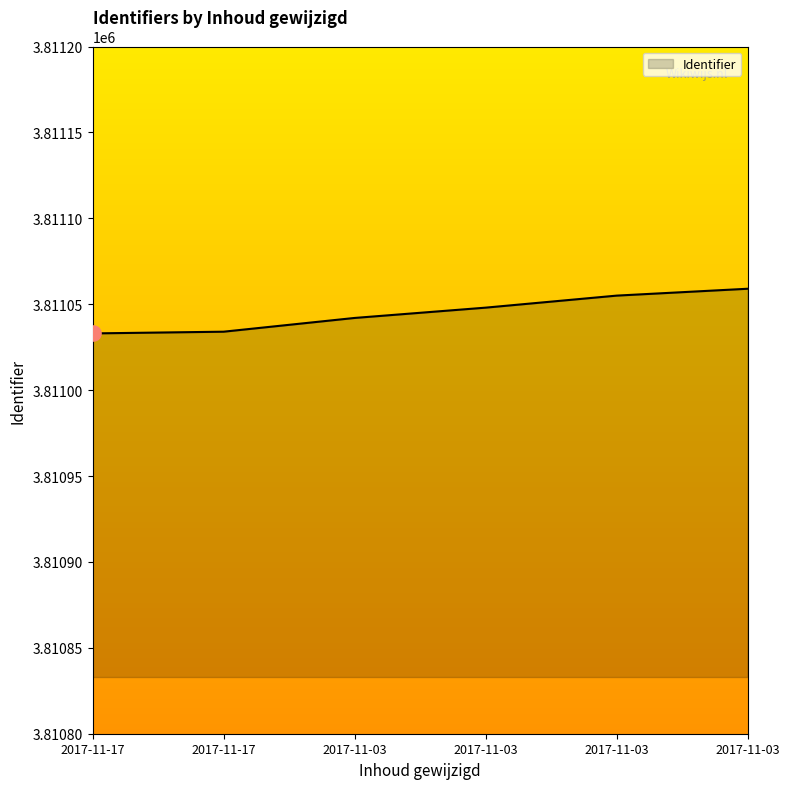

Approximately how many times larger is the value at 2017-11-03 compared to 2017-11-03?

1.0